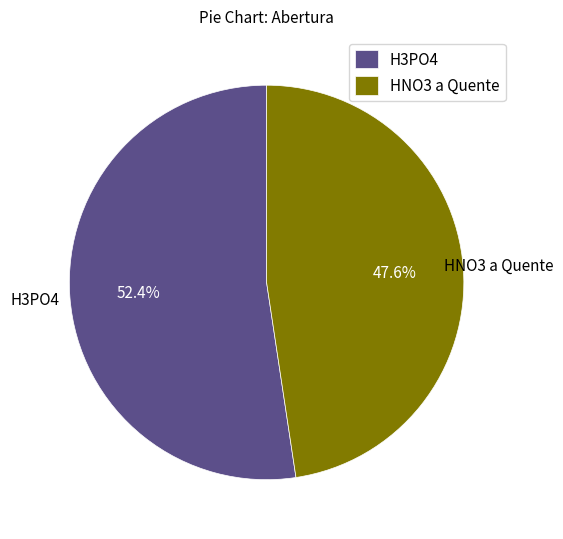

Between H3PO4 and HNO3 a Quente, which is larger?

H3PO4